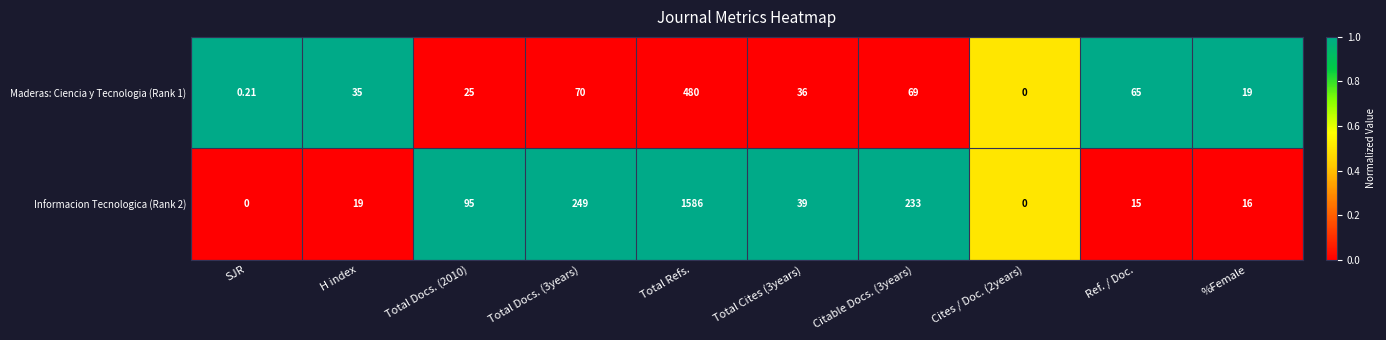

Which label corresponds to the largest value in the chart?

Total Refs.